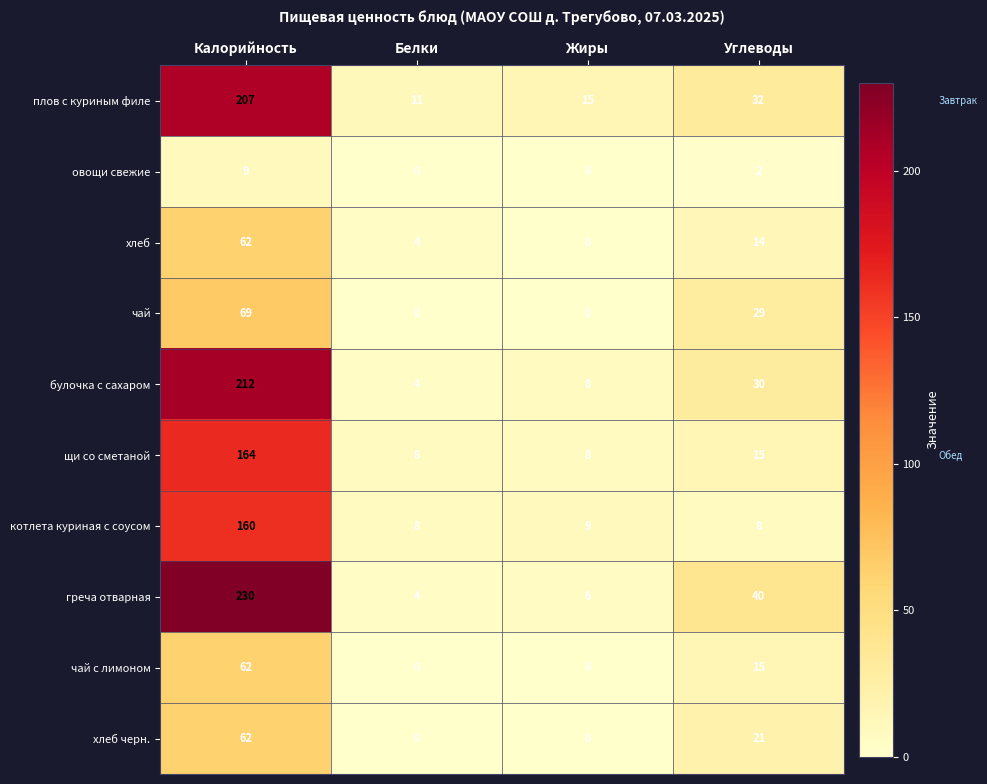

At how many categories does at least one series exceed 12?

3